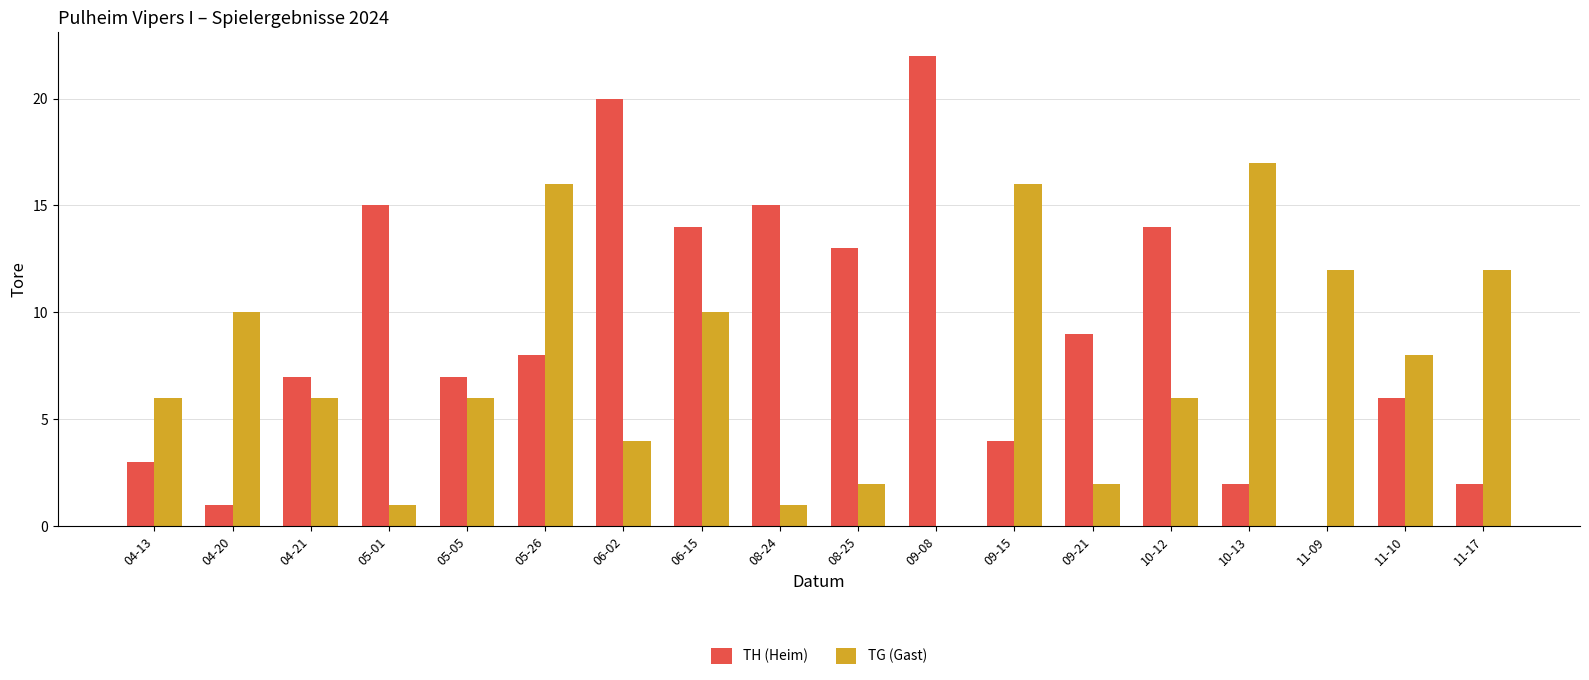

Which series changed the most between 09-15 and 11-10?

TG (Gast)